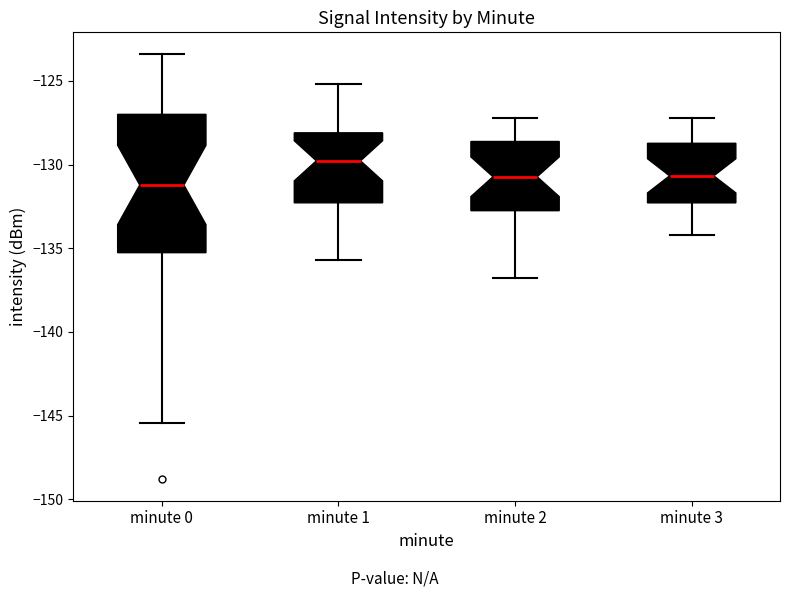

Which box's median line is the highest?

minute 1